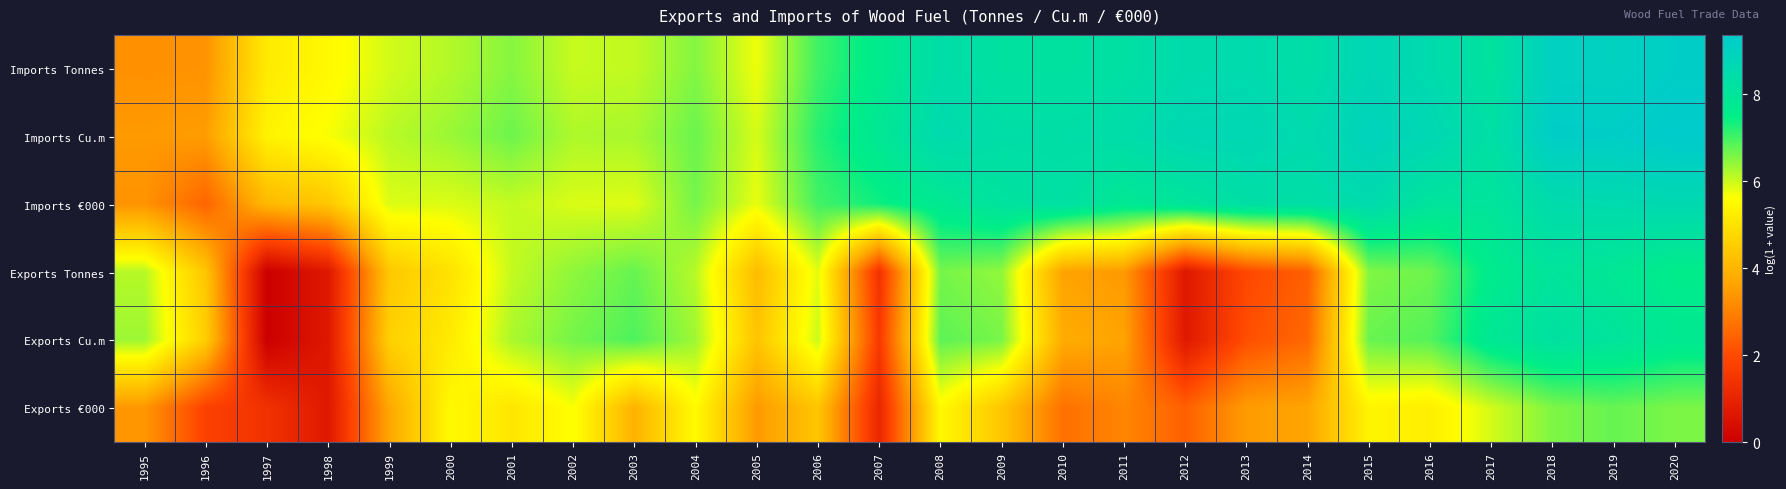

At which category is the sum across all series the highest?

2018